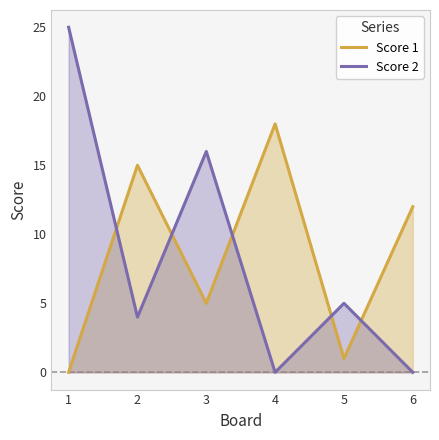

How many values in the Score 1 series exceed 12?

2